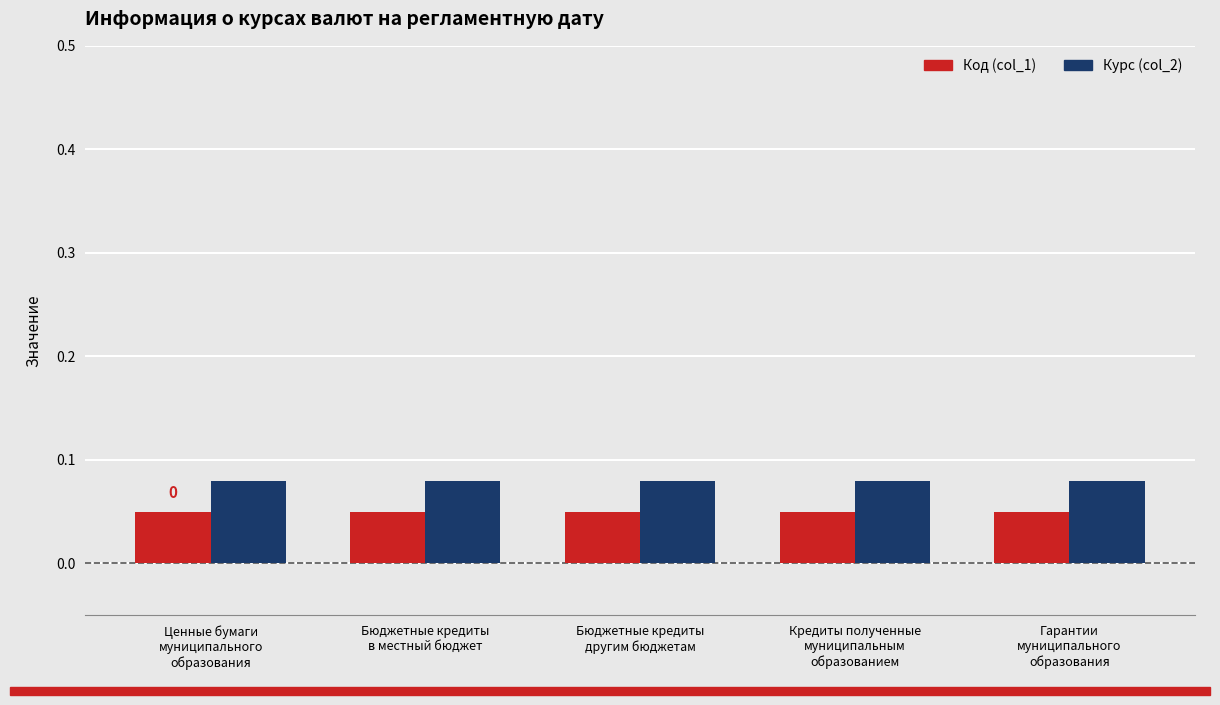

At how many categories does at least one series exceed 0?

5